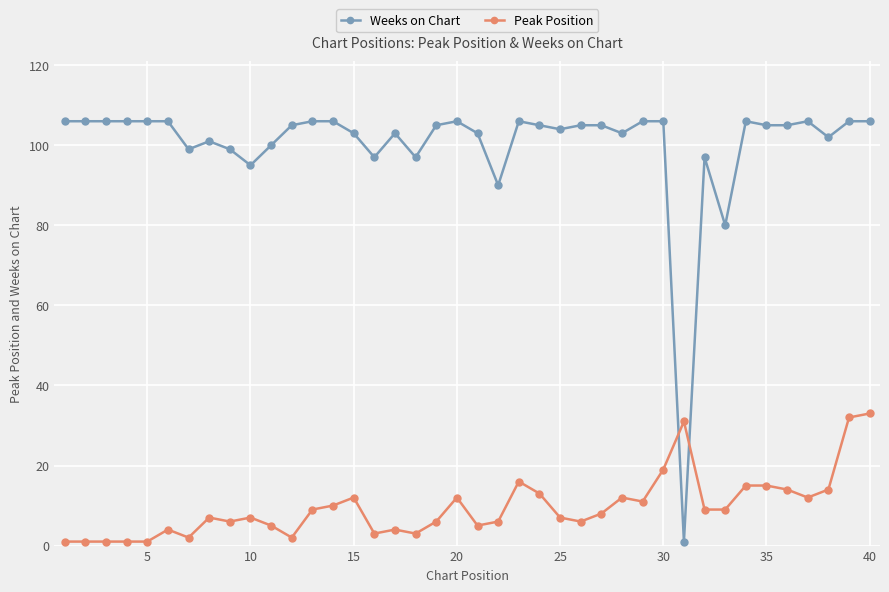

Which series has the largest range (max minus min)?

Weeks on Chart